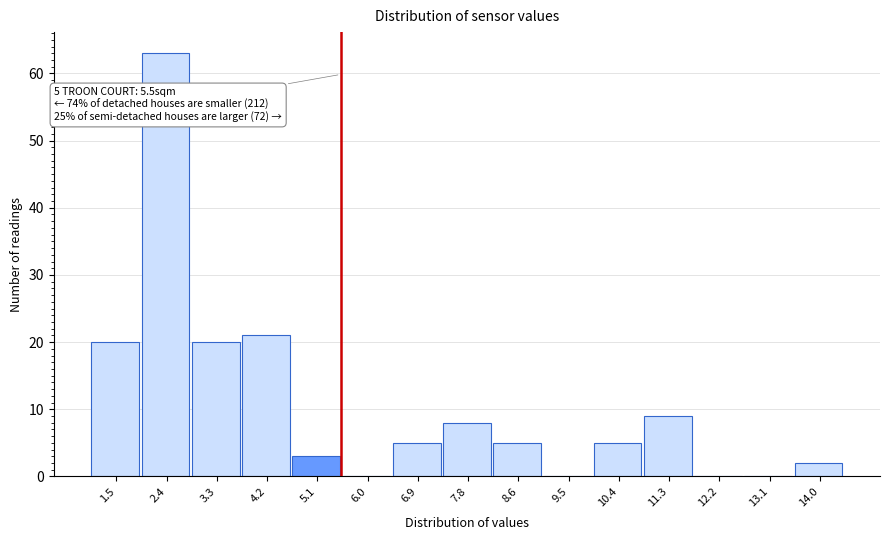

Over which range of the x-axis is the bar tallest?

2.0 to 2.9